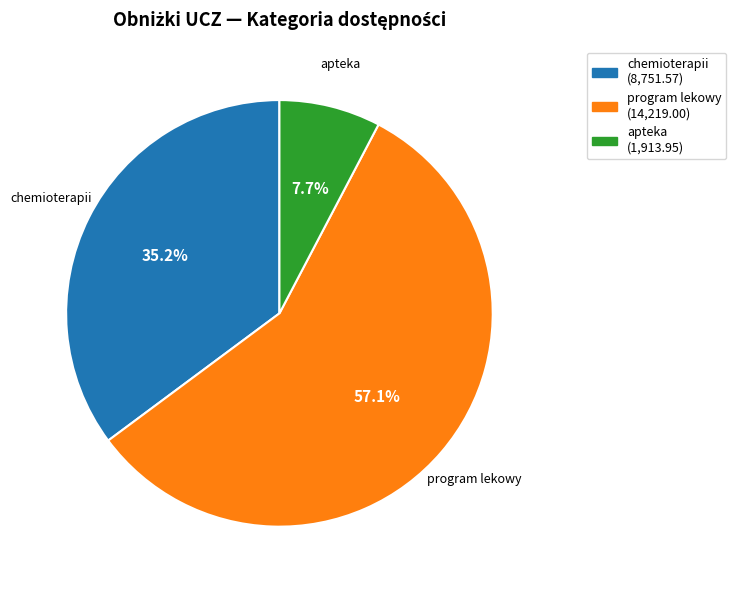

Does any single category account for the majority?

Yes